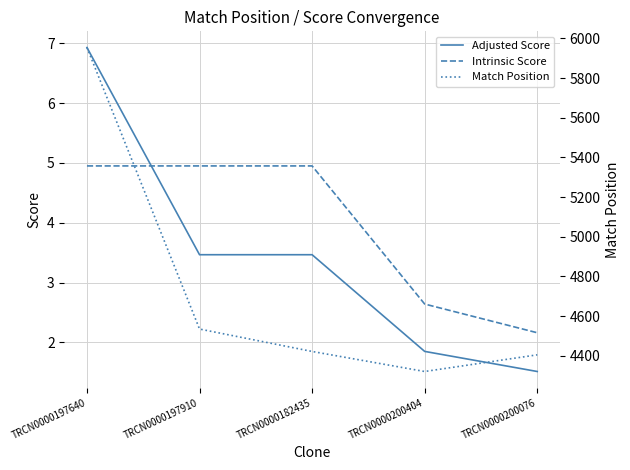

What is the maximum value for Adjusted Score?

6.9